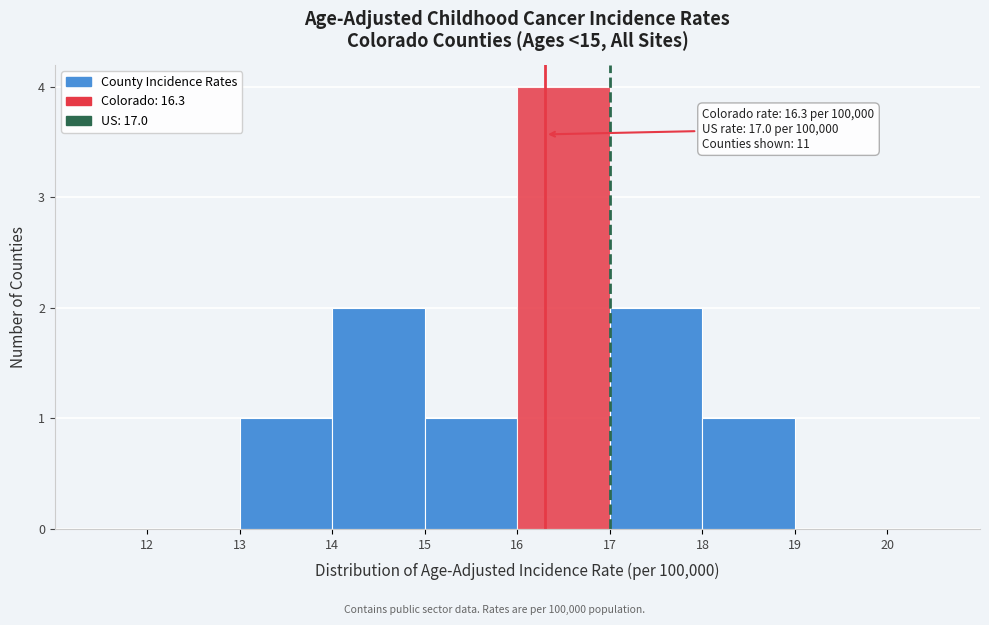

Over which range of the x-axis is the bar tallest?

16 to 17